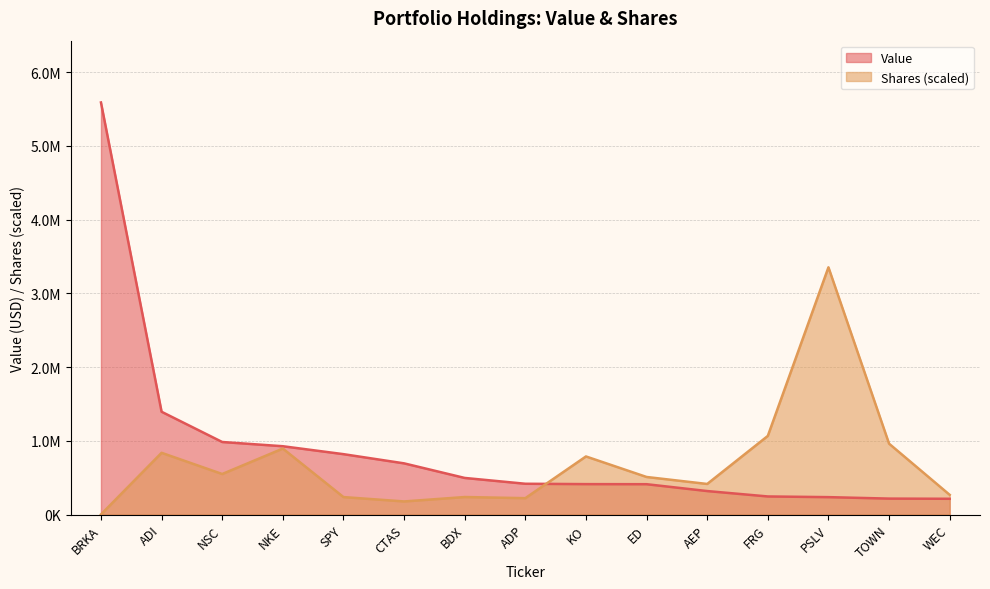

Is it true that Value equals 411381.0 at ED?

True